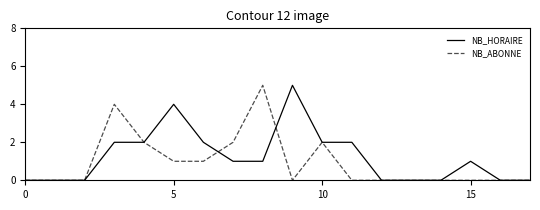

What is the greatest value displayed?

5